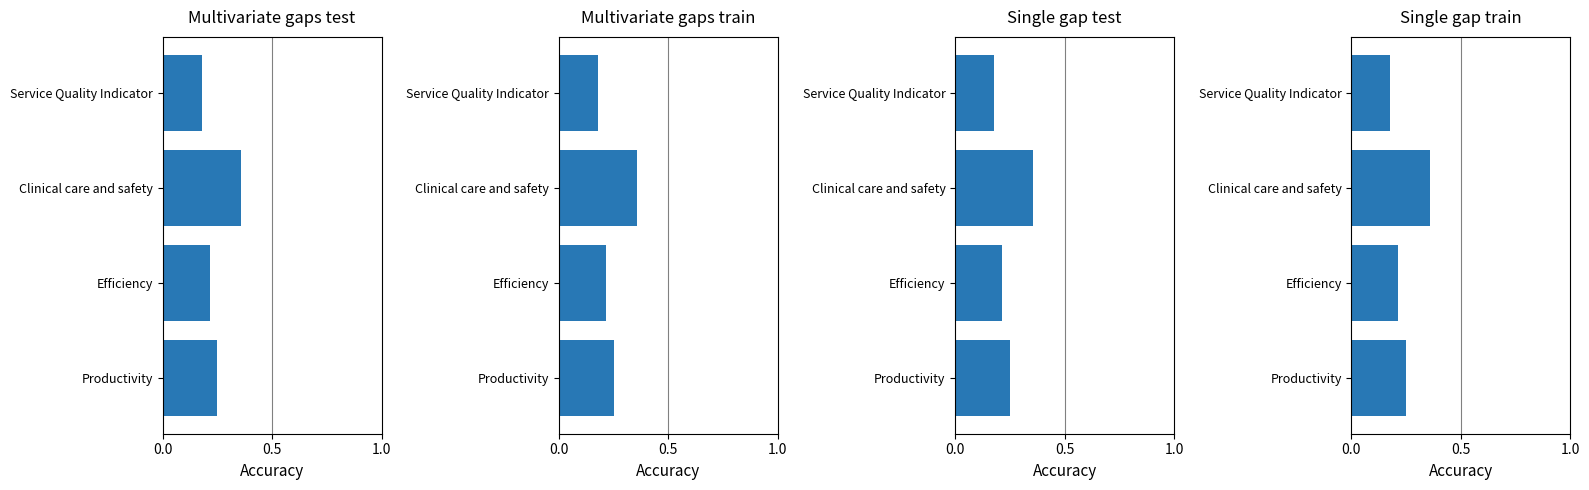

Where is the data nearest to the value 0?

Service Quality Indicator